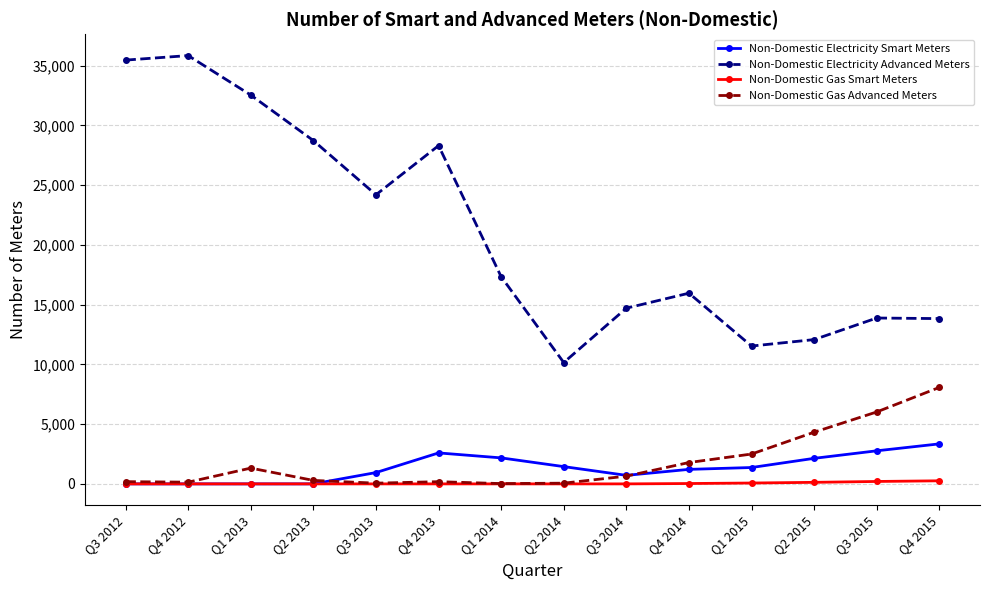

At which label is Non-Domestic Gas Advanced Meters closest to 4047?

Q2 2015